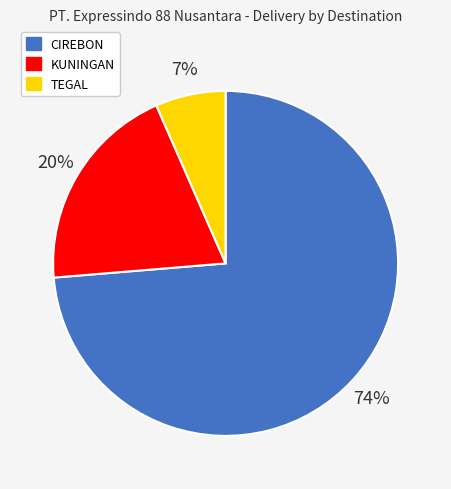

What is the ratio of the value at CIREBON to the value at KUNINGAN?

3.7